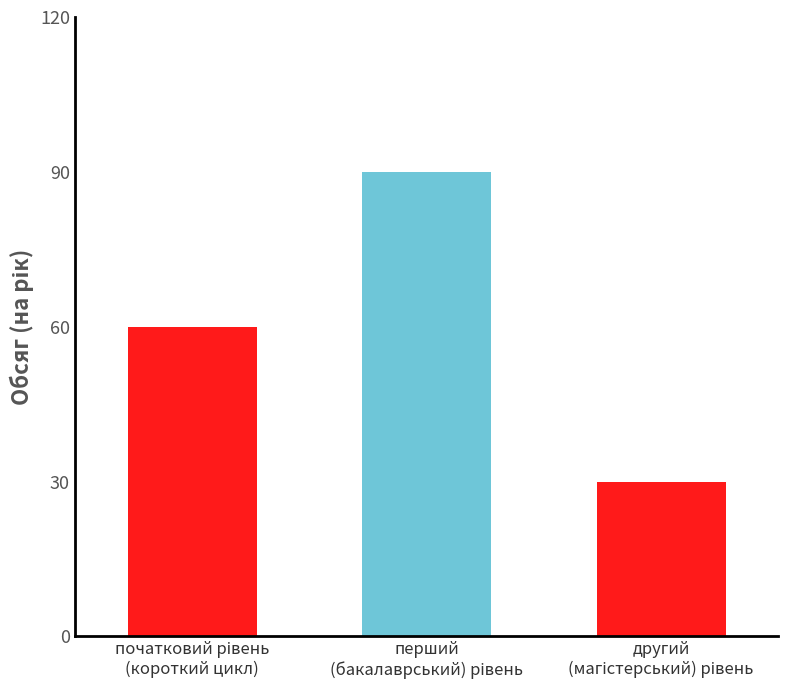

What is the minimum value shown in the chart?

30